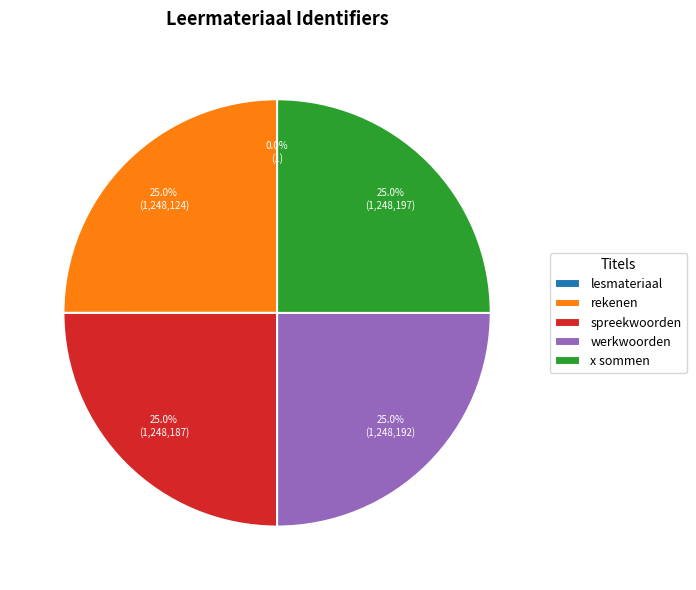

How much of the chart is everything except rekenen?

75.0%